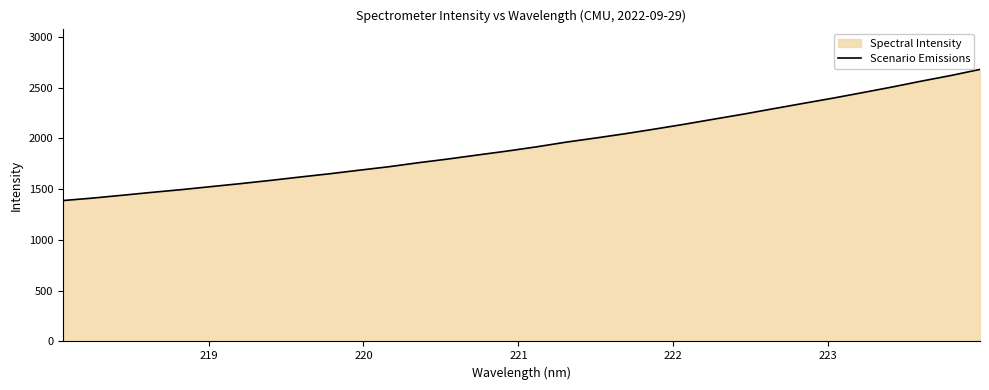

What is the difference between the maximum and minimum values?

1291.7